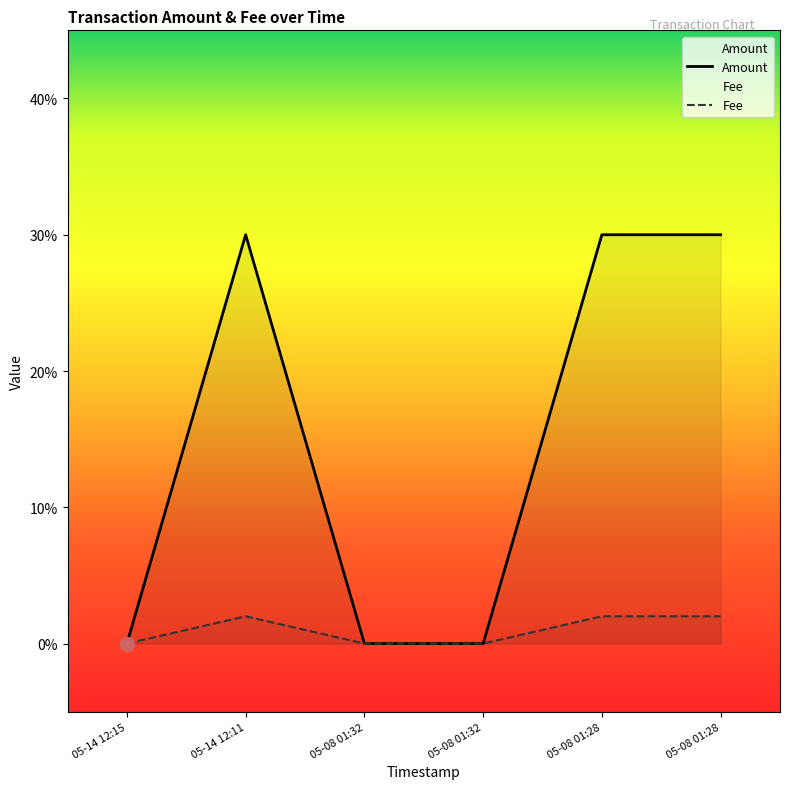

What are all the series names shown in the legend?

Amount, Fee